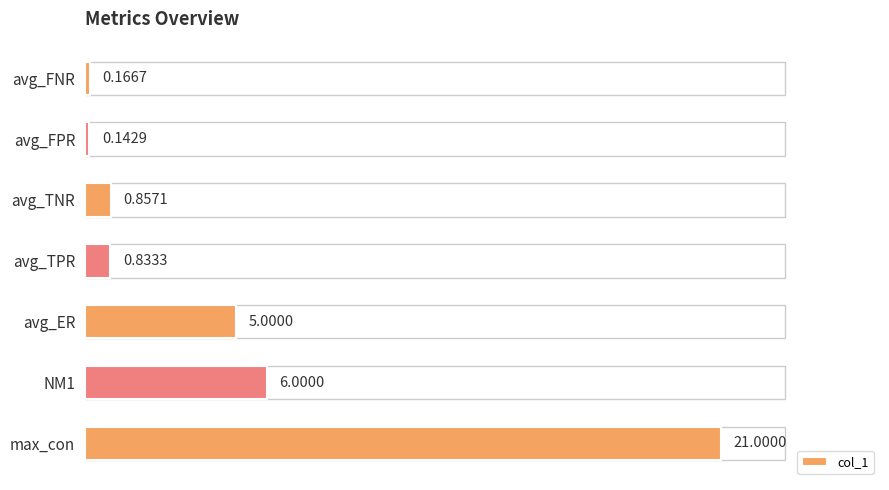

What is the sum of all values?

34.0